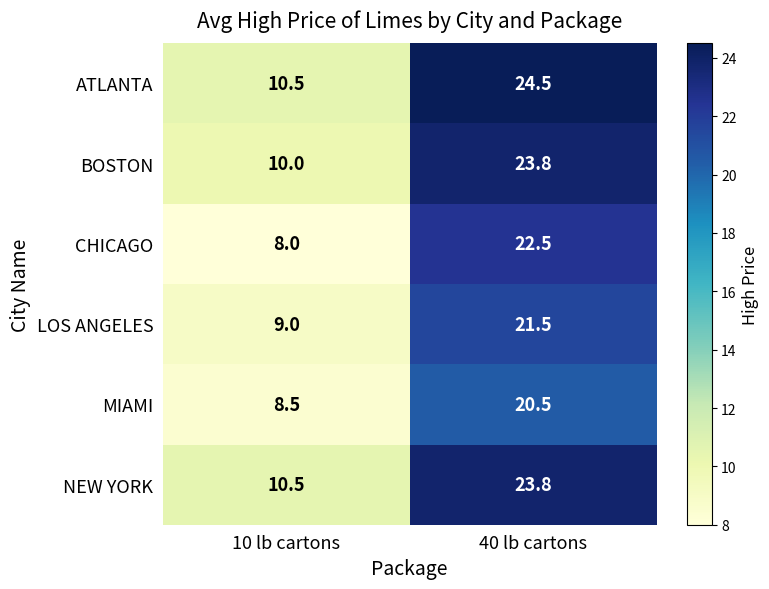

What is the total value across all series at 40 lb cartons?

136.6